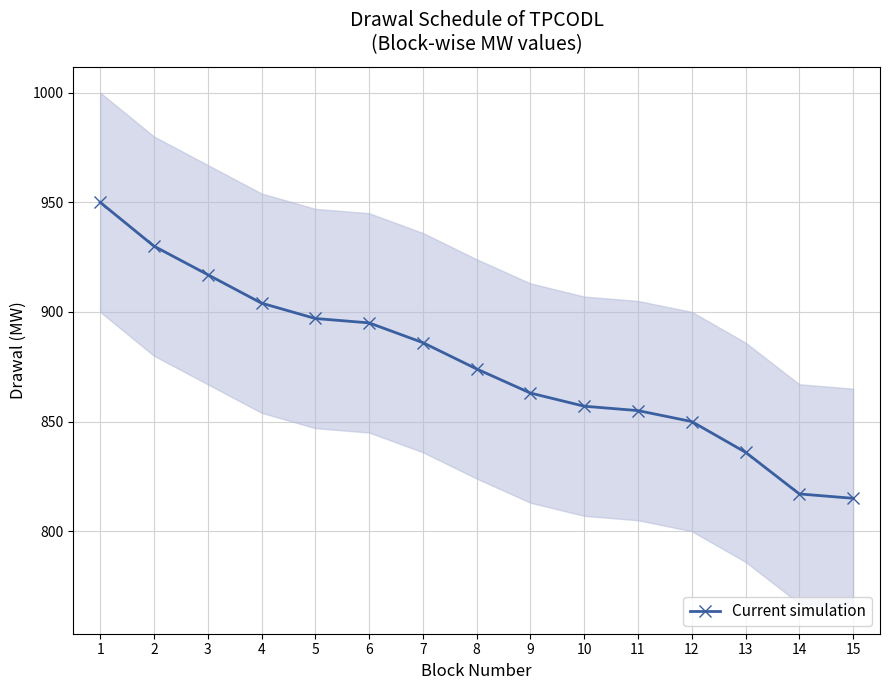

How many data points are less than 874?

7